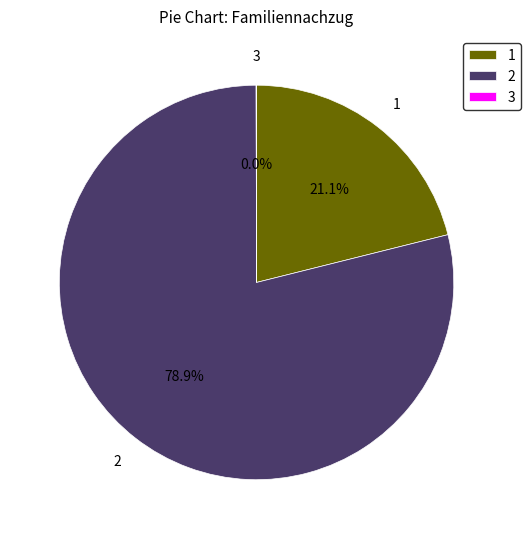

Does any single category account for the majority?

Yes